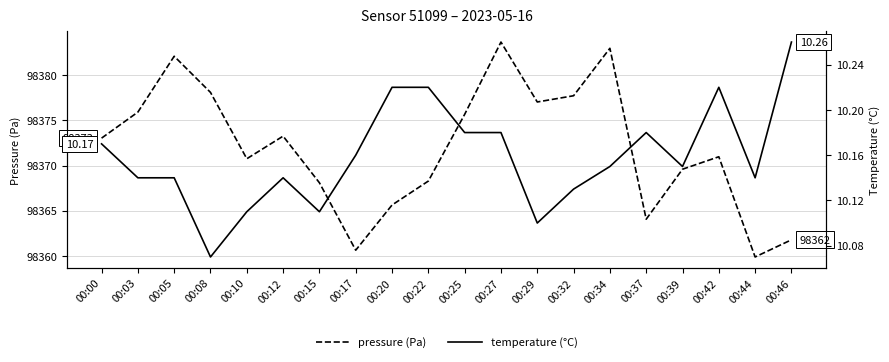

In pressure (Pa), how many points are lower than both neighbors (excluding endpoints)?

5